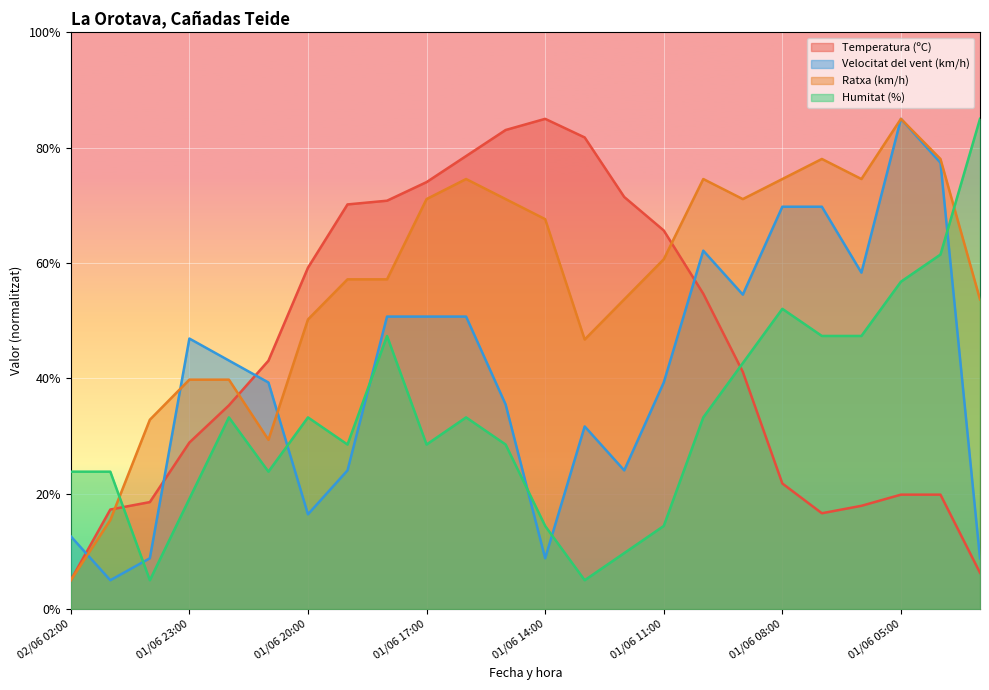

What is the difference between the maximum and minimum values in the Temperatura (ºC) series?

80.0